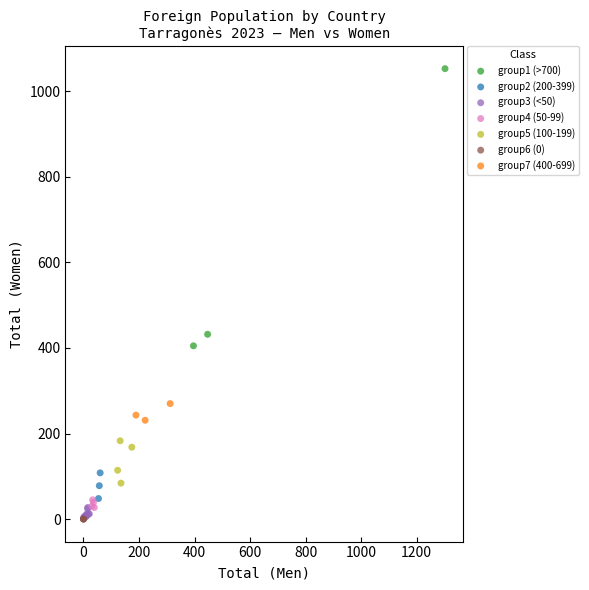

Which series contains the highest Y value?

group1 (>700)